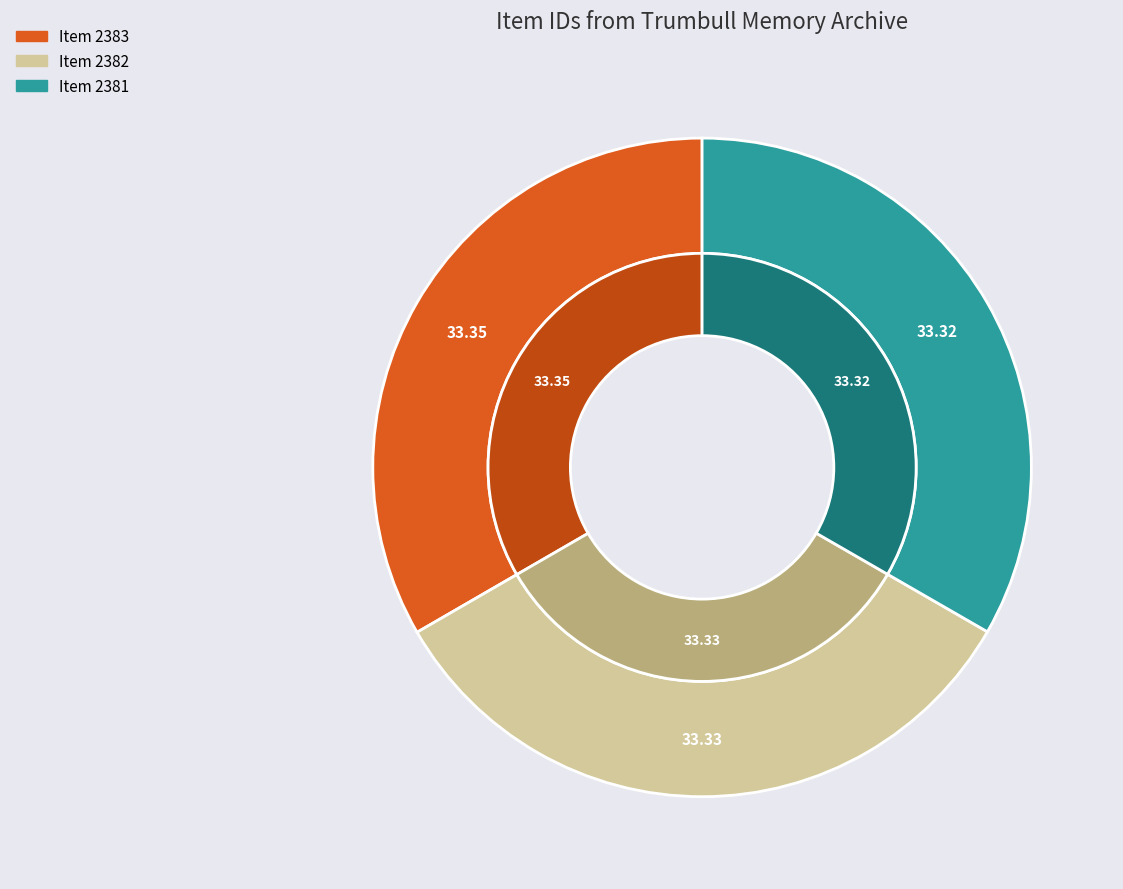

Between Item 2382 and Item 2383, which is larger?

Item 2383